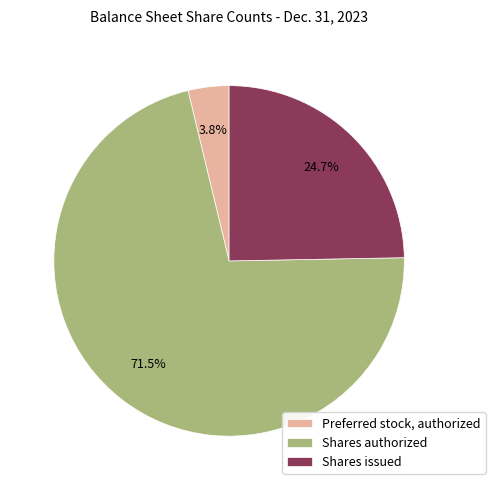

Count the number of slices in the pie.

3